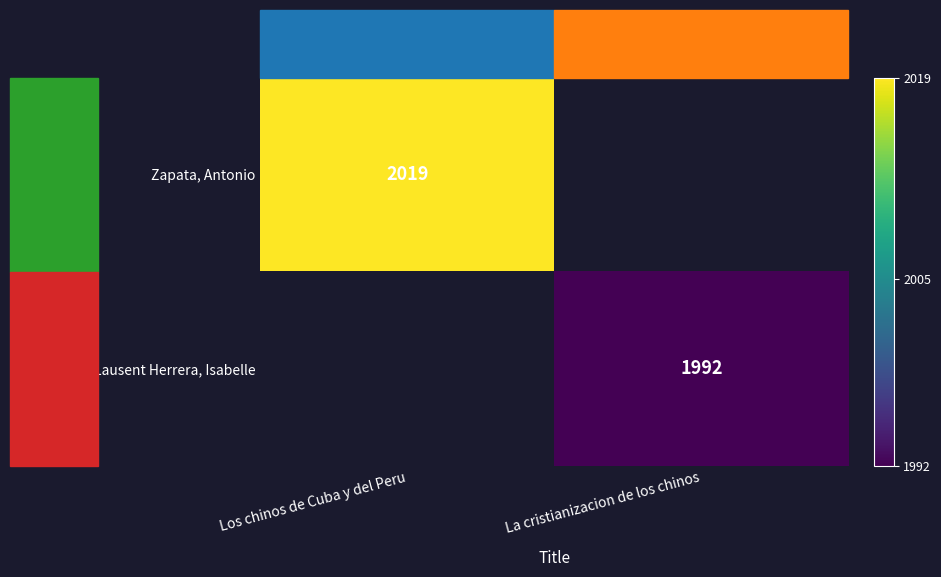

True or false: Lausent Herrera, Isabelle has a value of 1992 at La cristianizacion de los chinos.

True